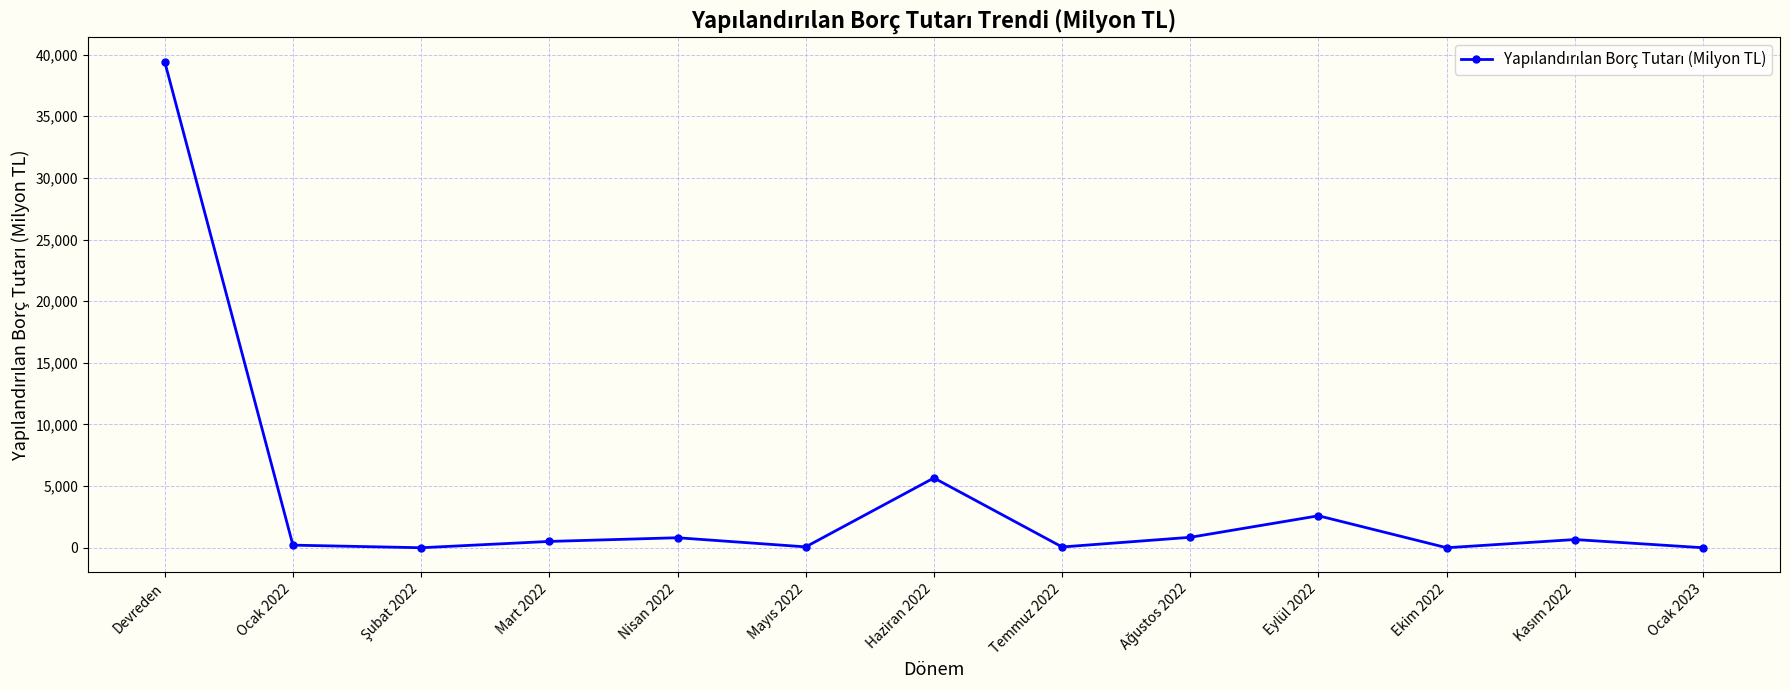

Does the chart have visible grid lines?

Yes